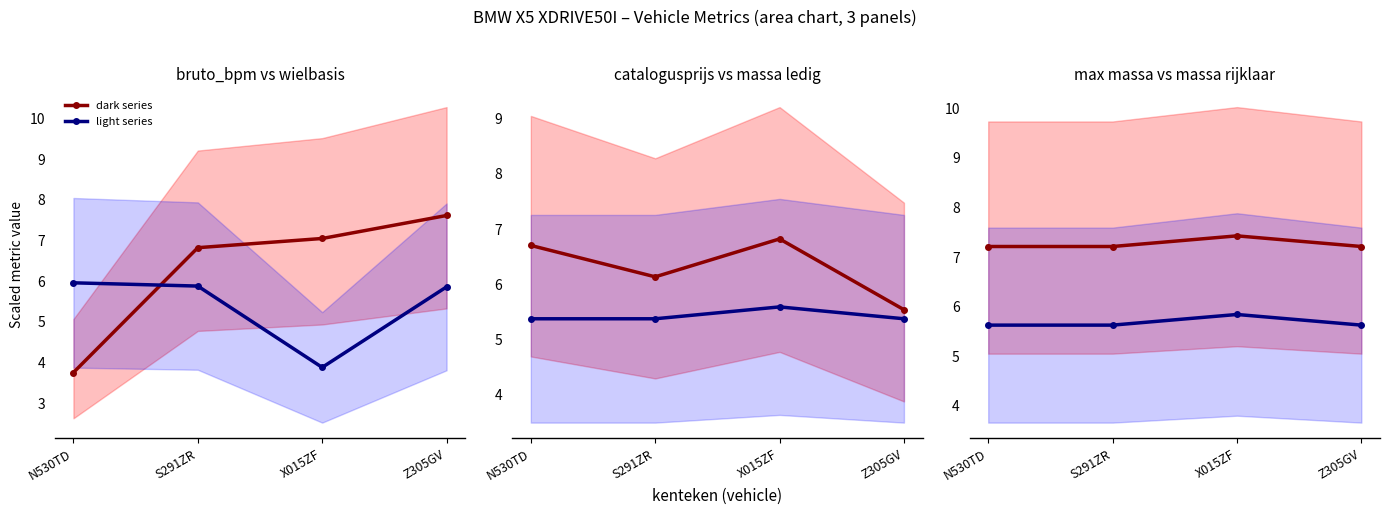

Rank the series by their maximum value, from highest to lowest.

dark series, light series